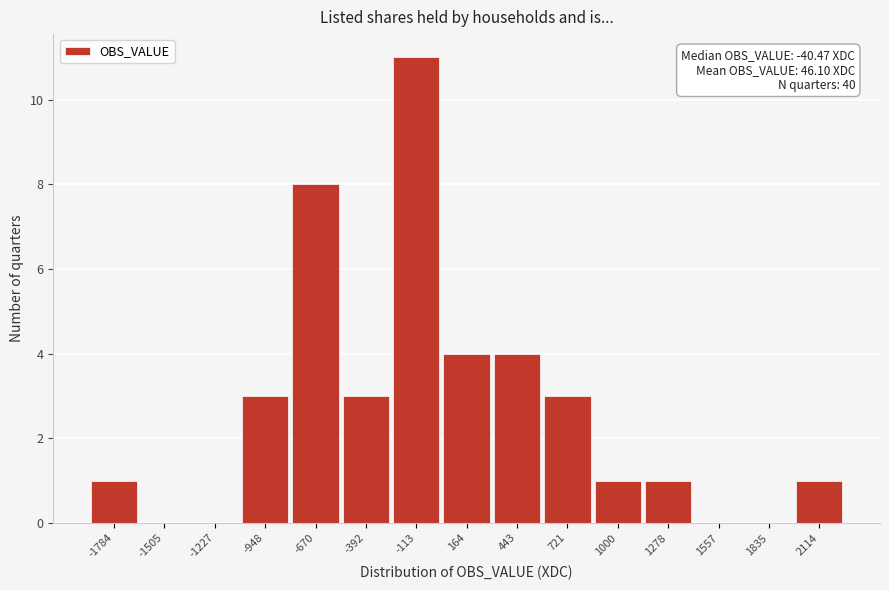

Reading left to right, extract all data points from this chart.

-1784=1	-1505=0	-1227=0	-948=3	-670=8	-392=3	-113=11	164=4	443=4	721=3	1000=1	1278=1	1557=0	1835=0	2114=1